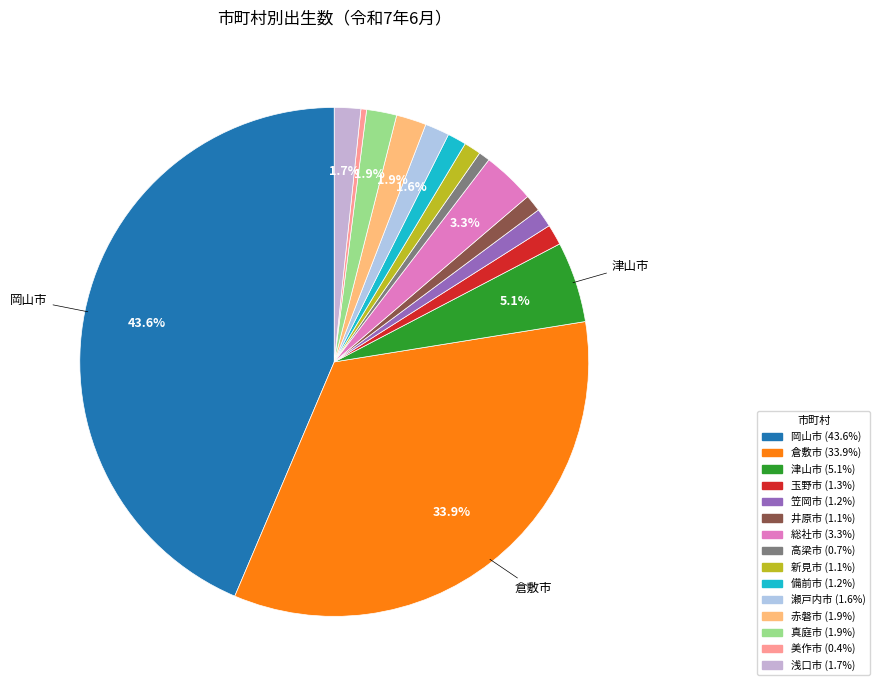

Does 岡山市 account for over 50% of the chart?

No